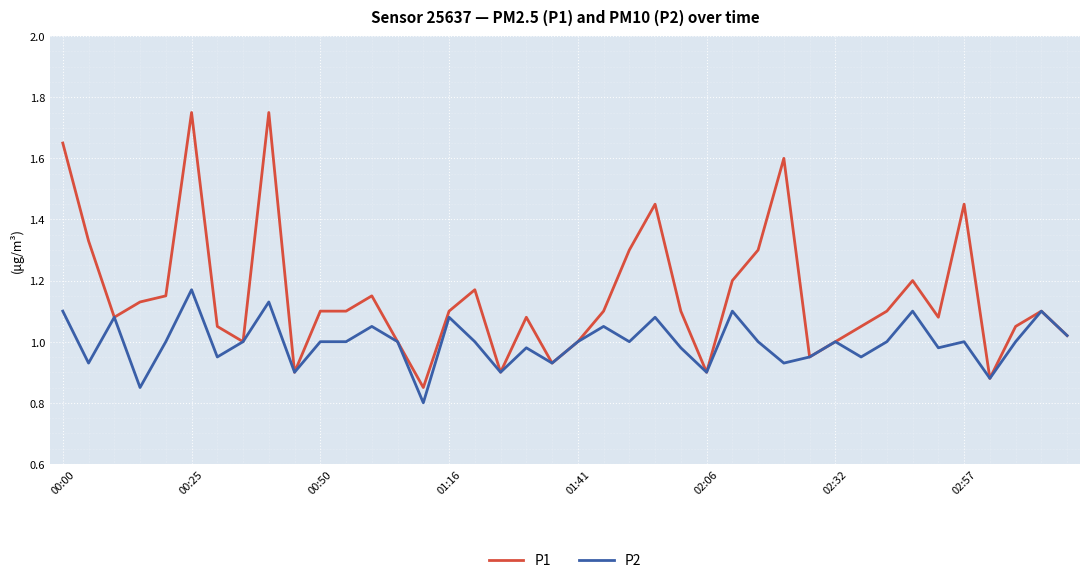

List the series in order of their overall mean, highest first.

P1, P2